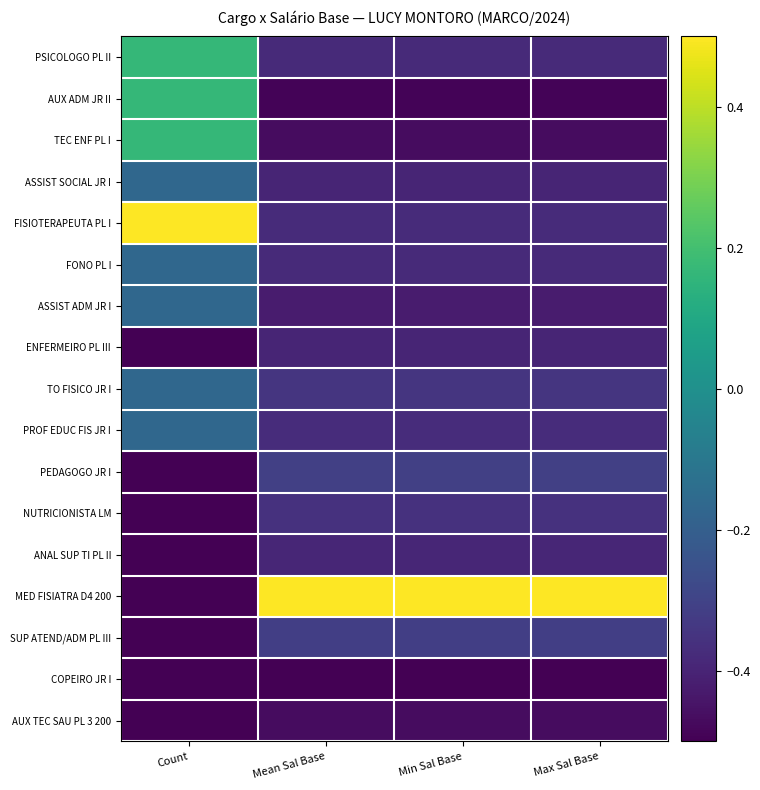

Reading left to right, list all the values displayed in this chart.

PSICOLOGO PL II: Count=0.2	Mean Sal Base=-0.4	Min Sal Base=-0.4	Max Sal Base=-0.4
AUX ADM JR II: Count=0.2	Mean Sal Base=-0.5	Min Sal Base=-0.5	Max Sal Base=-0.5
TEC ENF PL I: Count=0.2	Mean Sal Base=-0.5	Min Sal Base=-0.5	Max Sal Base=-0.5
ASSIST SOCIAL JR I: Count=-0.2	Mean Sal Base=-0.4	Min Sal Base=-0.4	Max Sal Base=-0.4
FISIOTERAPEUTA PL I: Count=0.5	Mean Sal Base=-0.4	Min Sal Base=-0.4	Max Sal Base=-0.4
FONO PL I: Count=-0.2	Mean Sal Base=-0.4	Min Sal Base=-0.4	Max Sal Base=-0.4
ASSIST ADM JR I: Count=-0.2	Mean Sal Base=-0.4	Min Sal Base=-0.4	Max Sal Base=-0.4
ENFERMEIRO PL III: Count=-0.5	Mean Sal Base=-0.4	Min Sal Base=-0.4	Max Sal Base=-0.4
TO FISICO JR I: Count=-0.2	Mean Sal Base=-0.3	Min Sal Base=-0.3	Max Sal Base=-0.3
PROF EDUC FIS JR I: Count=-0.2	Mean Sal Base=-0.4	Min Sal Base=-0.4	Max Sal Base=-0.4
PEDAGOGO JR I: Count=-0.5	Mean Sal Base=-0.3	Min Sal Base=-0.3	Max Sal Base=-0.3
NUTRICIONISTA LM: Count=-0.5	Mean Sal Base=-0.4	Min Sal Base=-0.4	Max Sal Base=-0.4
ANAL SUP TI PL II: Count=-0.5	Mean Sal Base=-0.4	Min Sal Base=-0.4	Max Sal Base=-0.4
MED FISIATRA D4 200: Count=-0.5	Mean Sal Base=0.5	Min Sal Base=0.5	Max Sal Base=0.5
SUP ATEND/ADM PL III: Count=-0.5	Mean Sal Base=-0.3	Min Sal Base=-0.3	Max Sal Base=-0.3
COPEIRO JR I: Count=-0.5	Mean Sal Base=-0.5	Min Sal Base=-0.5	Max Sal Base=-0.5
AUX TEC SAU PL 3 200: Count=-0.5	Mean Sal Base=-0.5	Min Sal Base=-0.5	Max Sal Base=-0.5